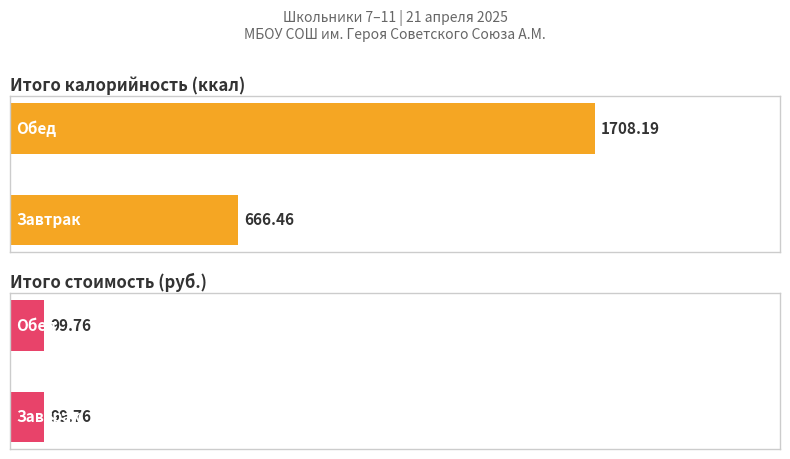

What is the sum of the Average utilization values at Завтрак and Обед?

2374.7